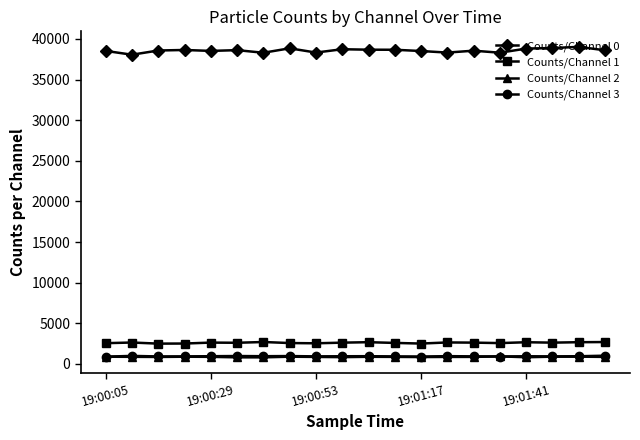

What is the lowest value of the Counts/Channel 0 series?

38065